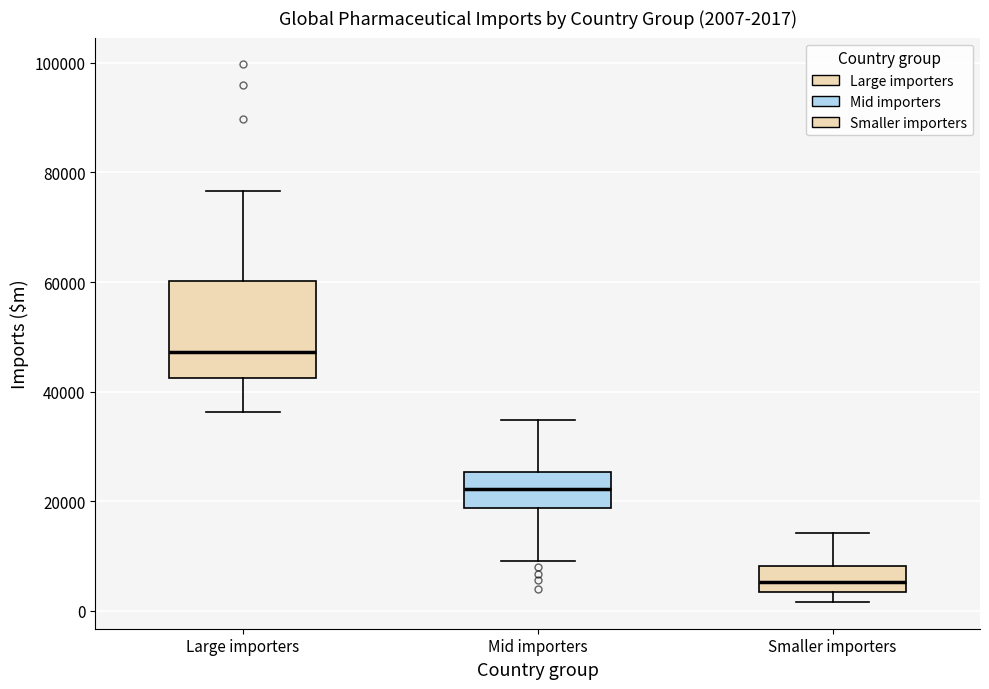

Which box's median line is the highest?

Large importers